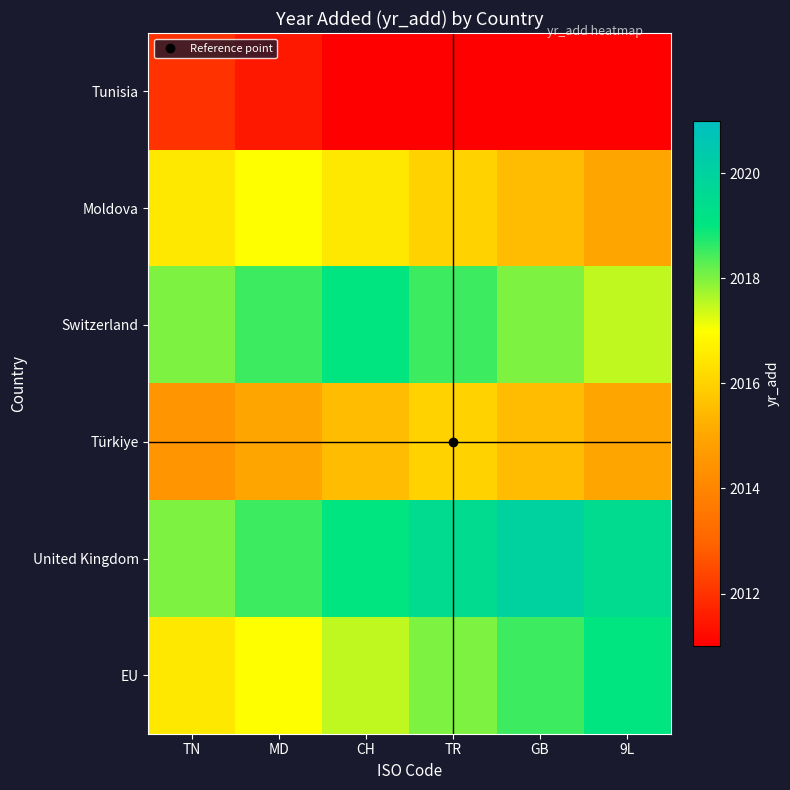

Which series has the largest total across all categories?

United Kingdom